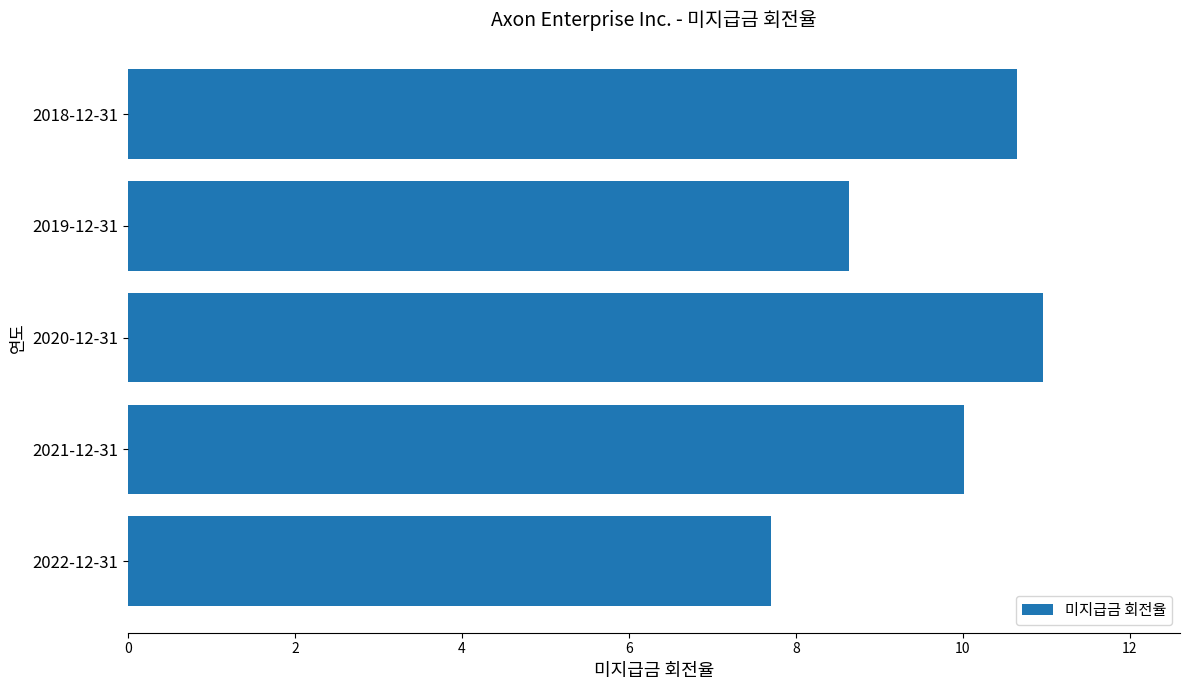

What is the maximum value shown in the chart?

11.0